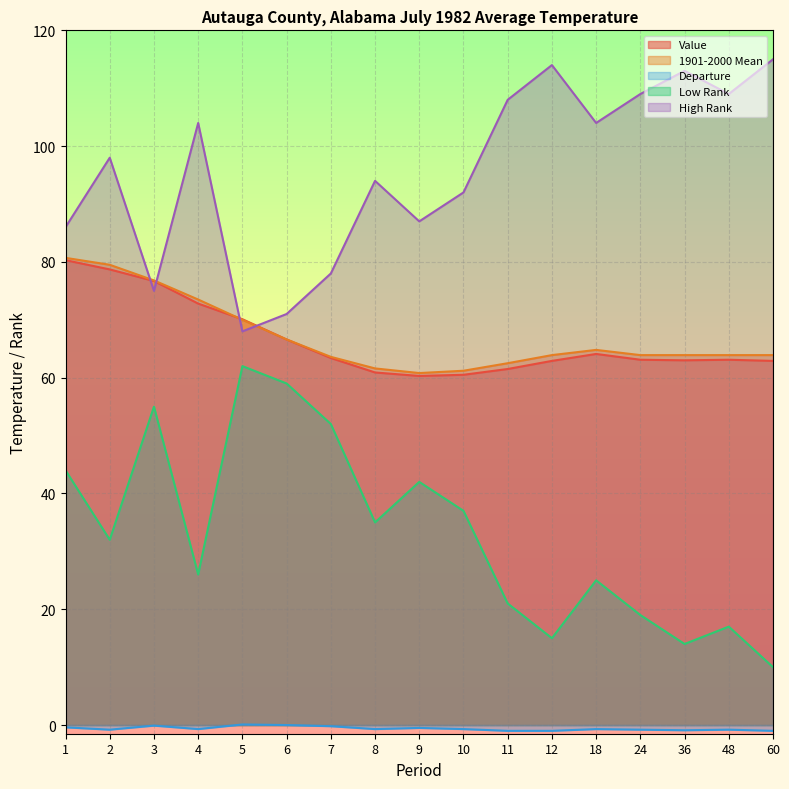

Which series has the widest spread of values?

Low Rank